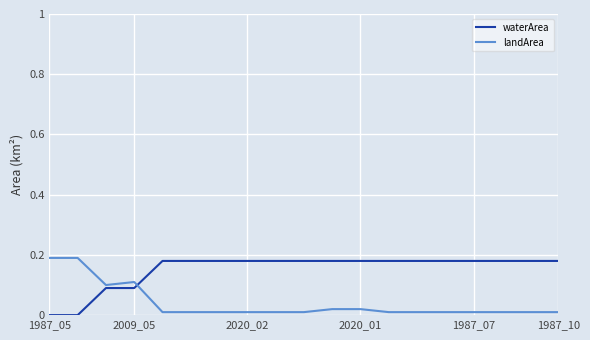

Which series has the largest total across all categories?

waterArea